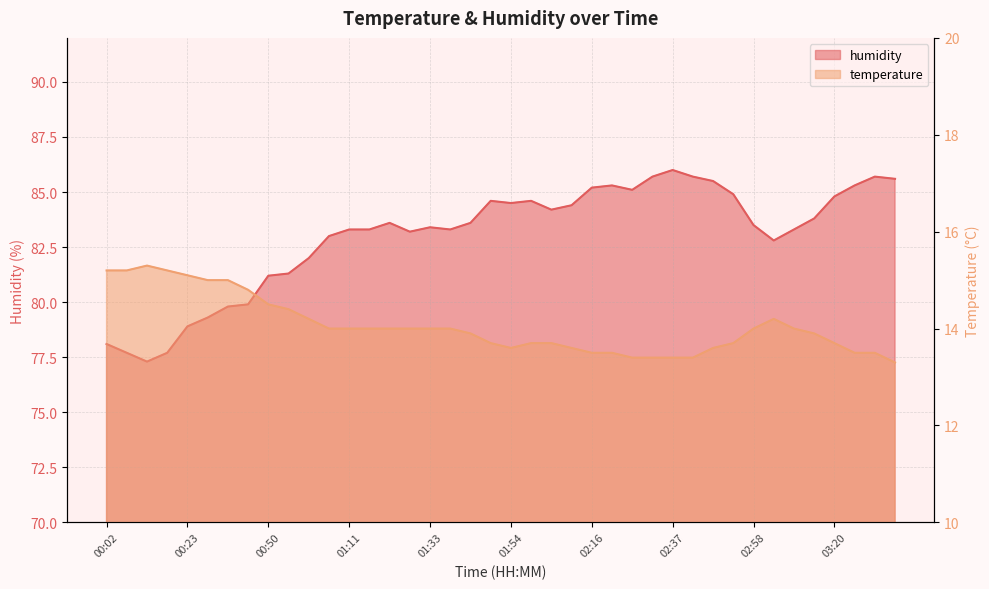

Is it true that humidity equals 55.7 at 01:38?

False